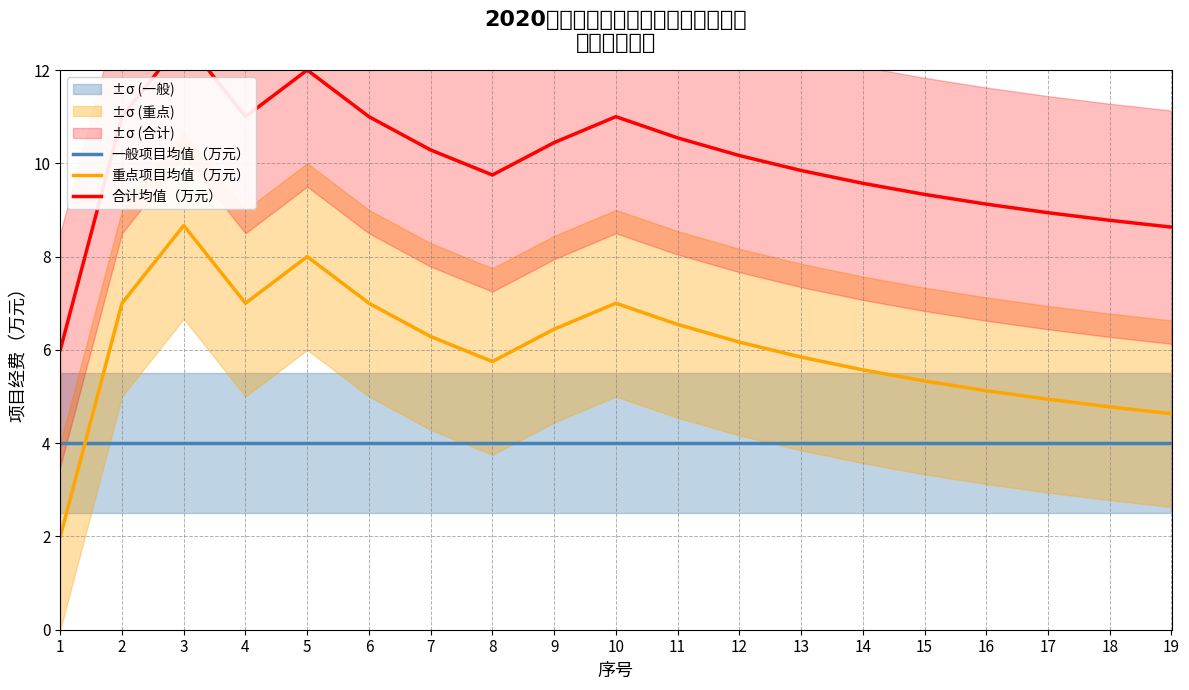

Reading left to right, what are all the values shown in this chart?

一般项目均值（万元）: 4.0	4.0	4.0	4.0	4.0	4.0	4.0	4.0	4.0	4.0	4.0	4.0	4.0	4.0	4.0	4.0	4.0	4.0	4.0
重点项目均值（万元）: 2.0	7.0	8.7	7.0	8.0	7.0	6.3	5.8	6.4	7.0	6.5	6.2	5.8	5.6	5.3	5.1	4.9	4.8	4.6
合计均值（万元）: 6.0	11.0	12.7	11.0	12.0	11.0	10.3	9.8	10.4	11.0	10.5	10.2	9.8	9.6	9.3	9.1	8.9	8.8	8.6